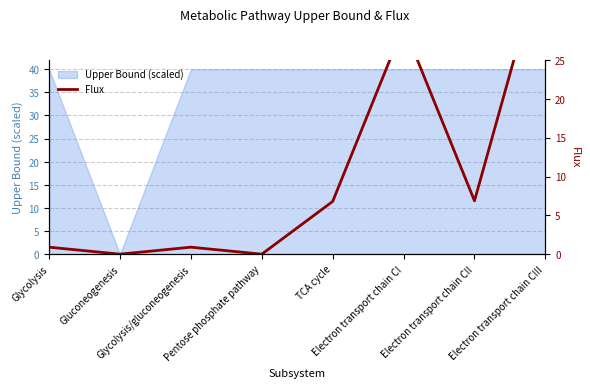

Does the chart have visible grid lines?

Yes